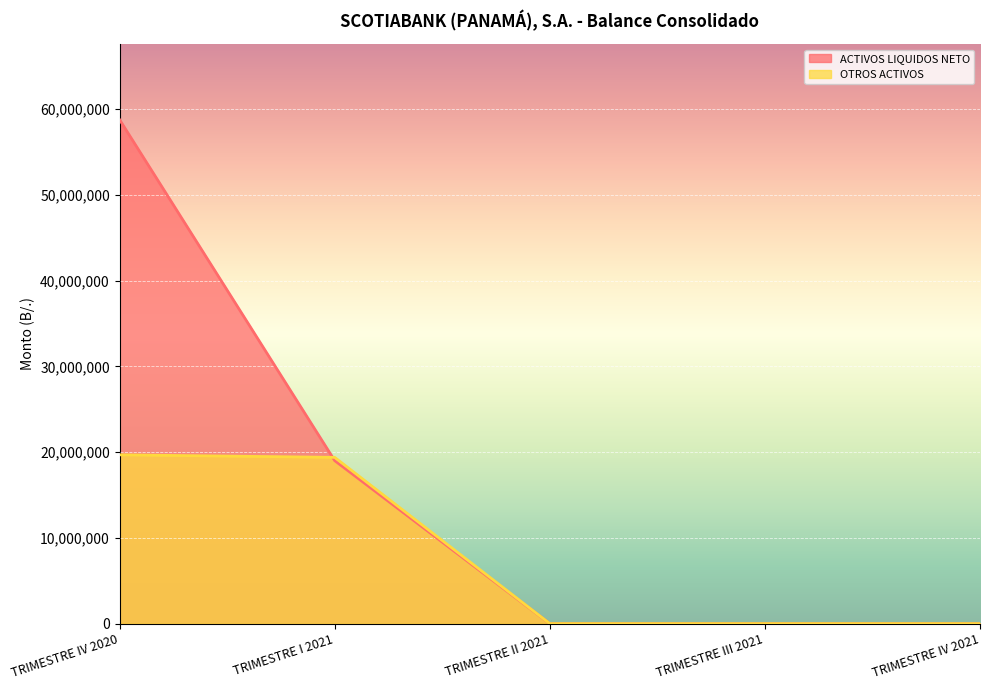

How many times do OTROS ACTIVOS and ACTIVOS LIQUIDOS NETO cross each other?

1